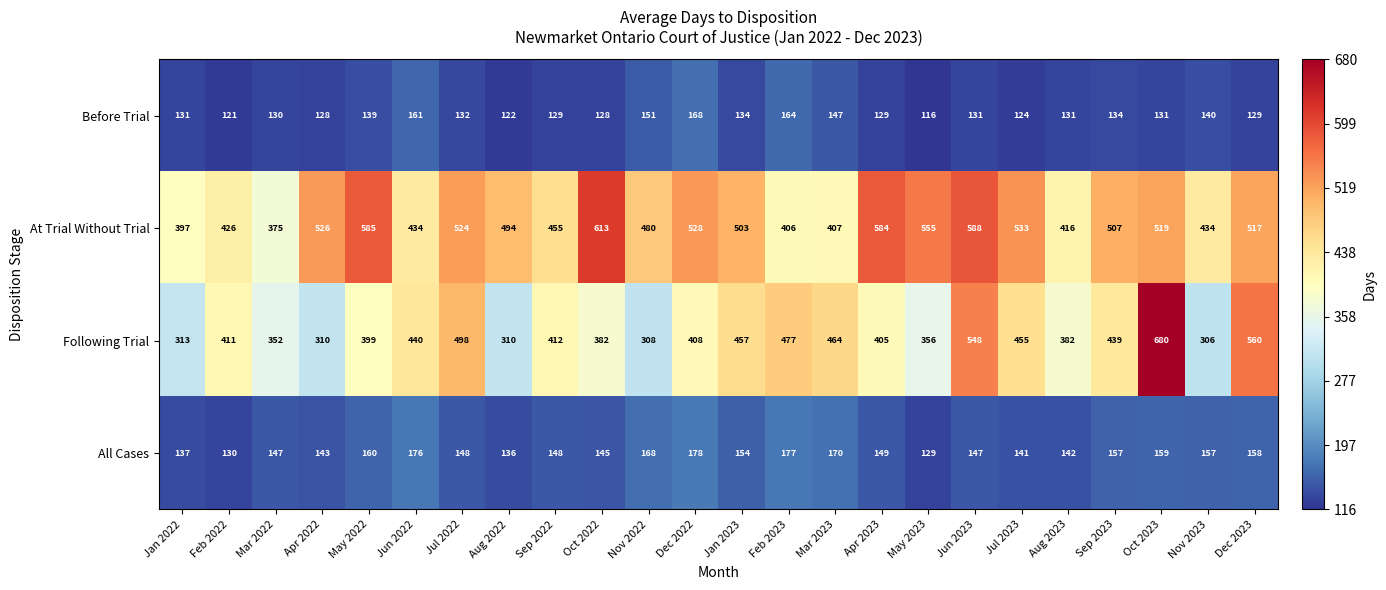

At which category is the sum across all series the highest?

Oct 2023